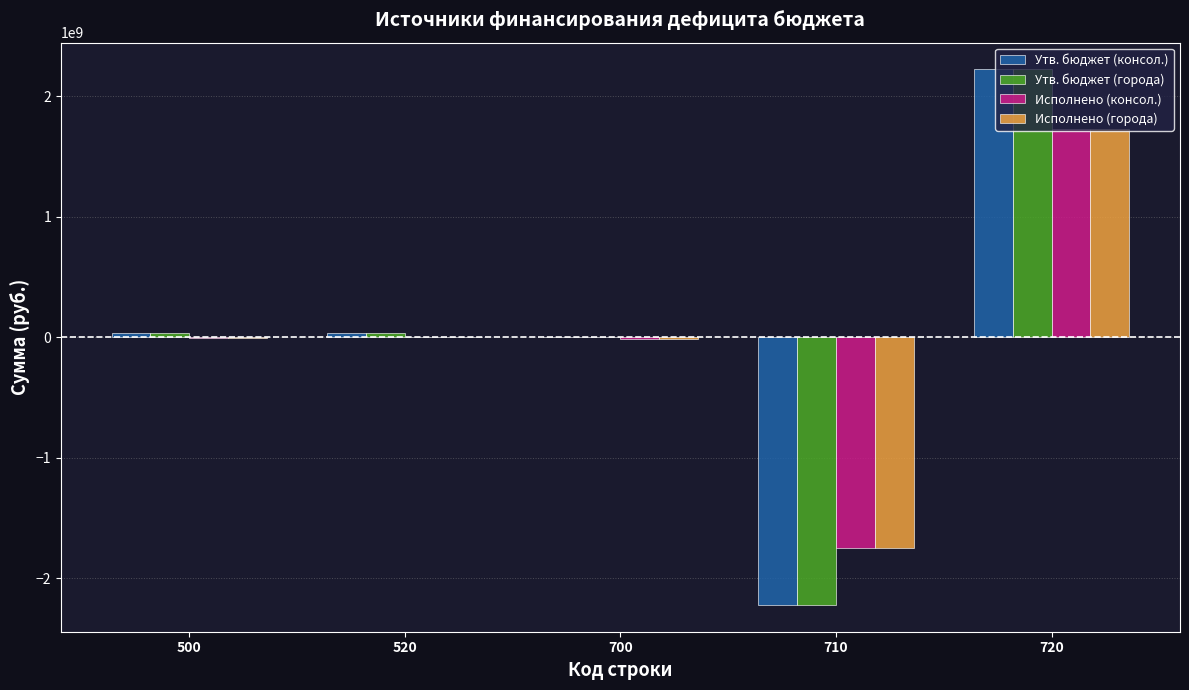

Are the bars grouped side by side (vs. stacked)?

Yes